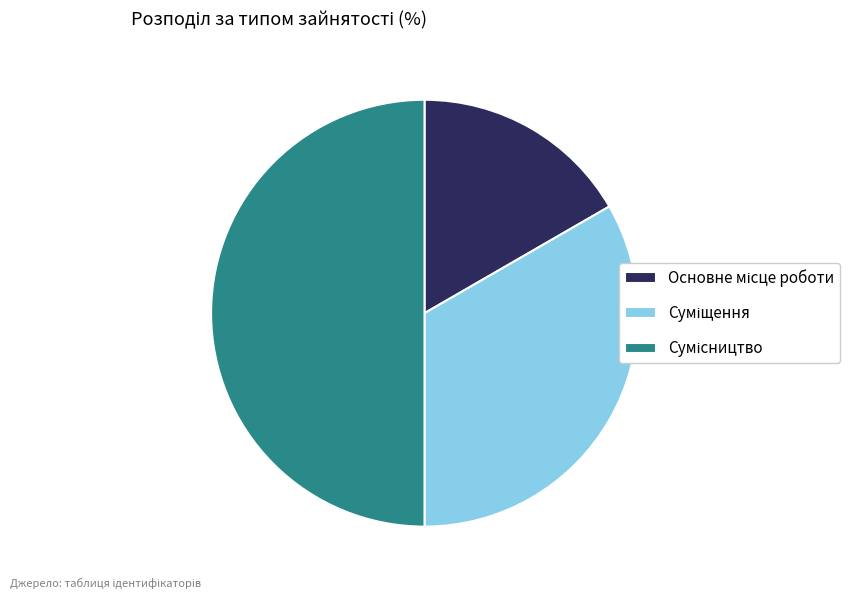

Between Основне місце роботи and Суміщення, which is larger?

Суміщення